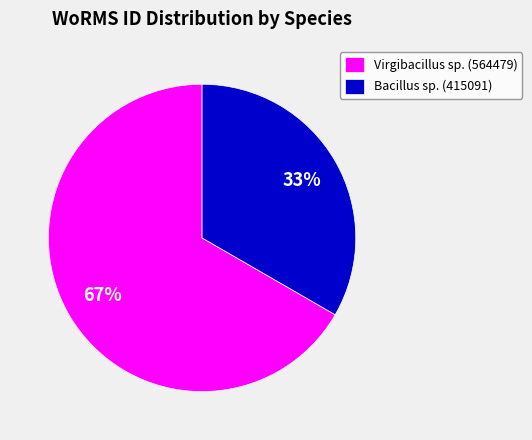

True or false: Virgibacillus sp. (564479) accounts for 67% of the total.

True